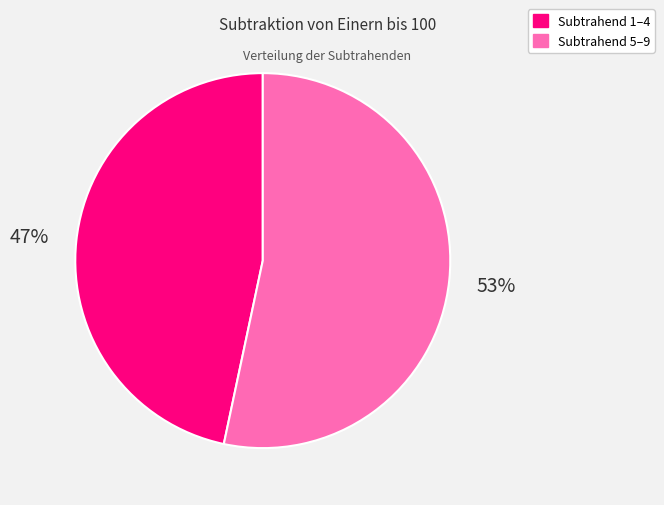

How many slices are in this pie chart?

2